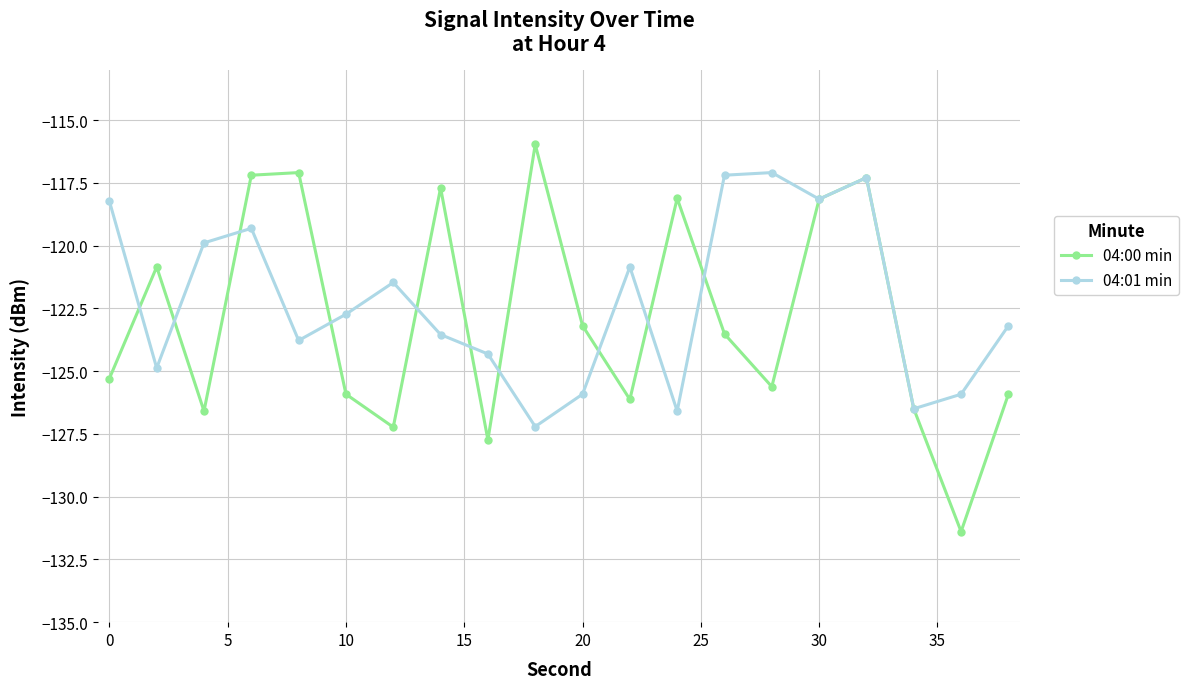

True or false: 04:00 min and 04:01 min cross at least once.

True